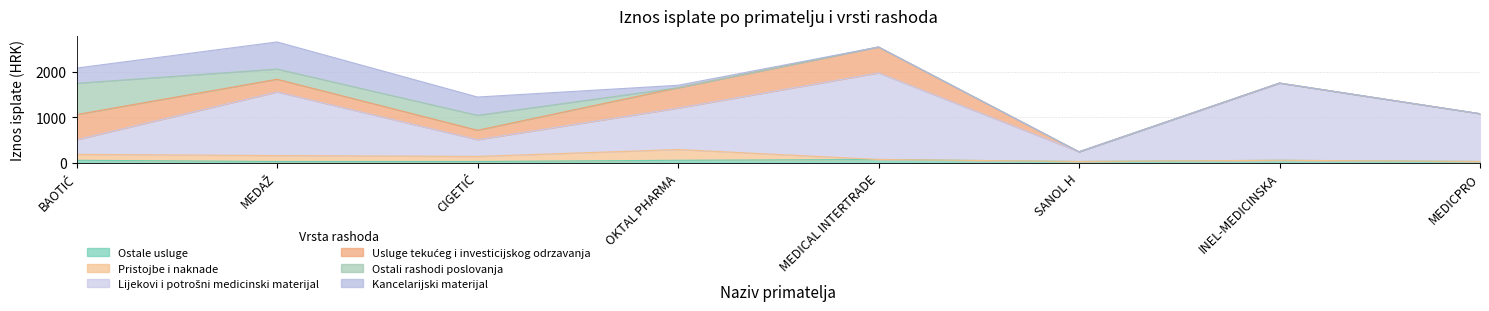

What is the label of the 2nd point from the right?

INEL-MEDICINSKA